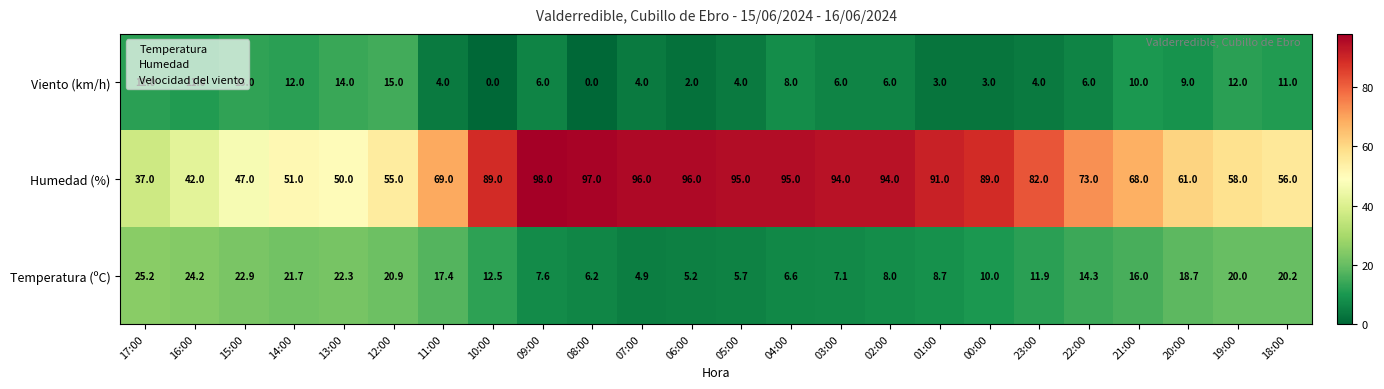

What is the average value of the Humedad (%) series?

74.3